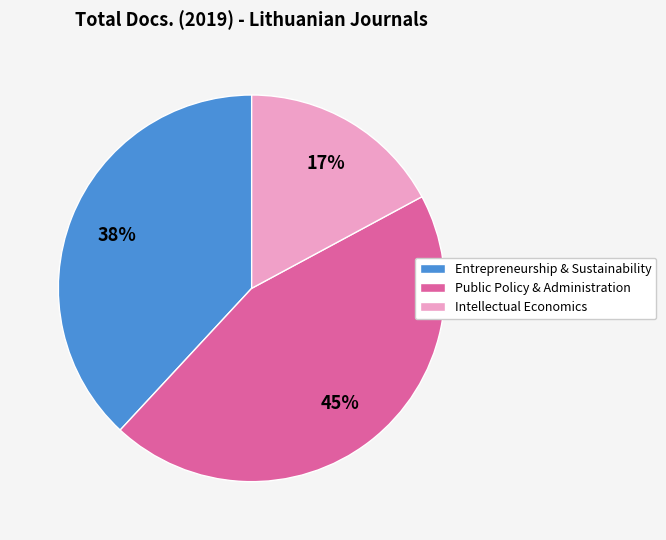

Count the number of slices in the pie.

3